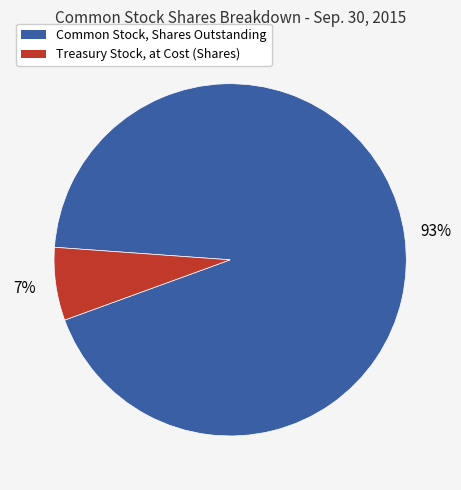

The Treasury Stock, at Cost (Shares) slice represents 7% of the pie. True or false?

True